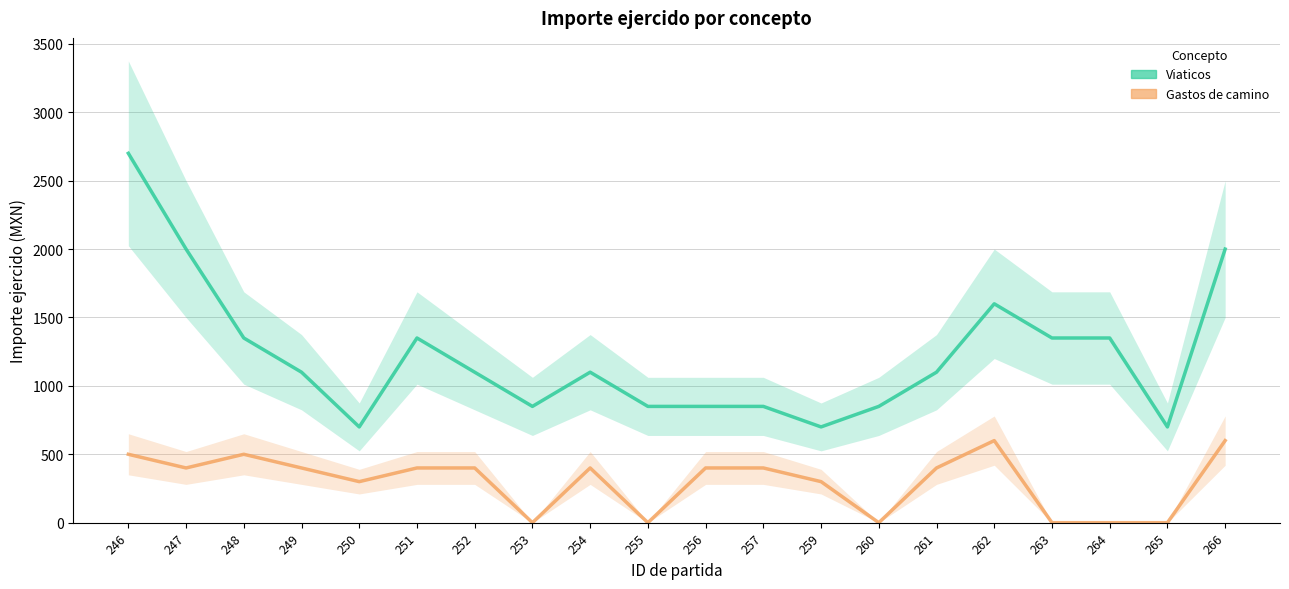

True or false: Viaticos and Gastos de camino cross at least once.

False